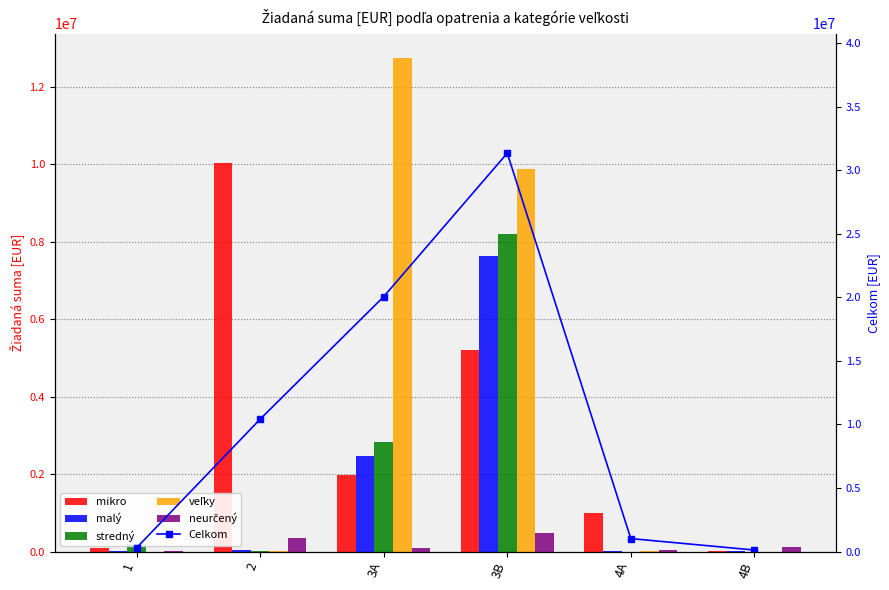

The Celkom series shows 16979379.0 at 2. True or false?

False